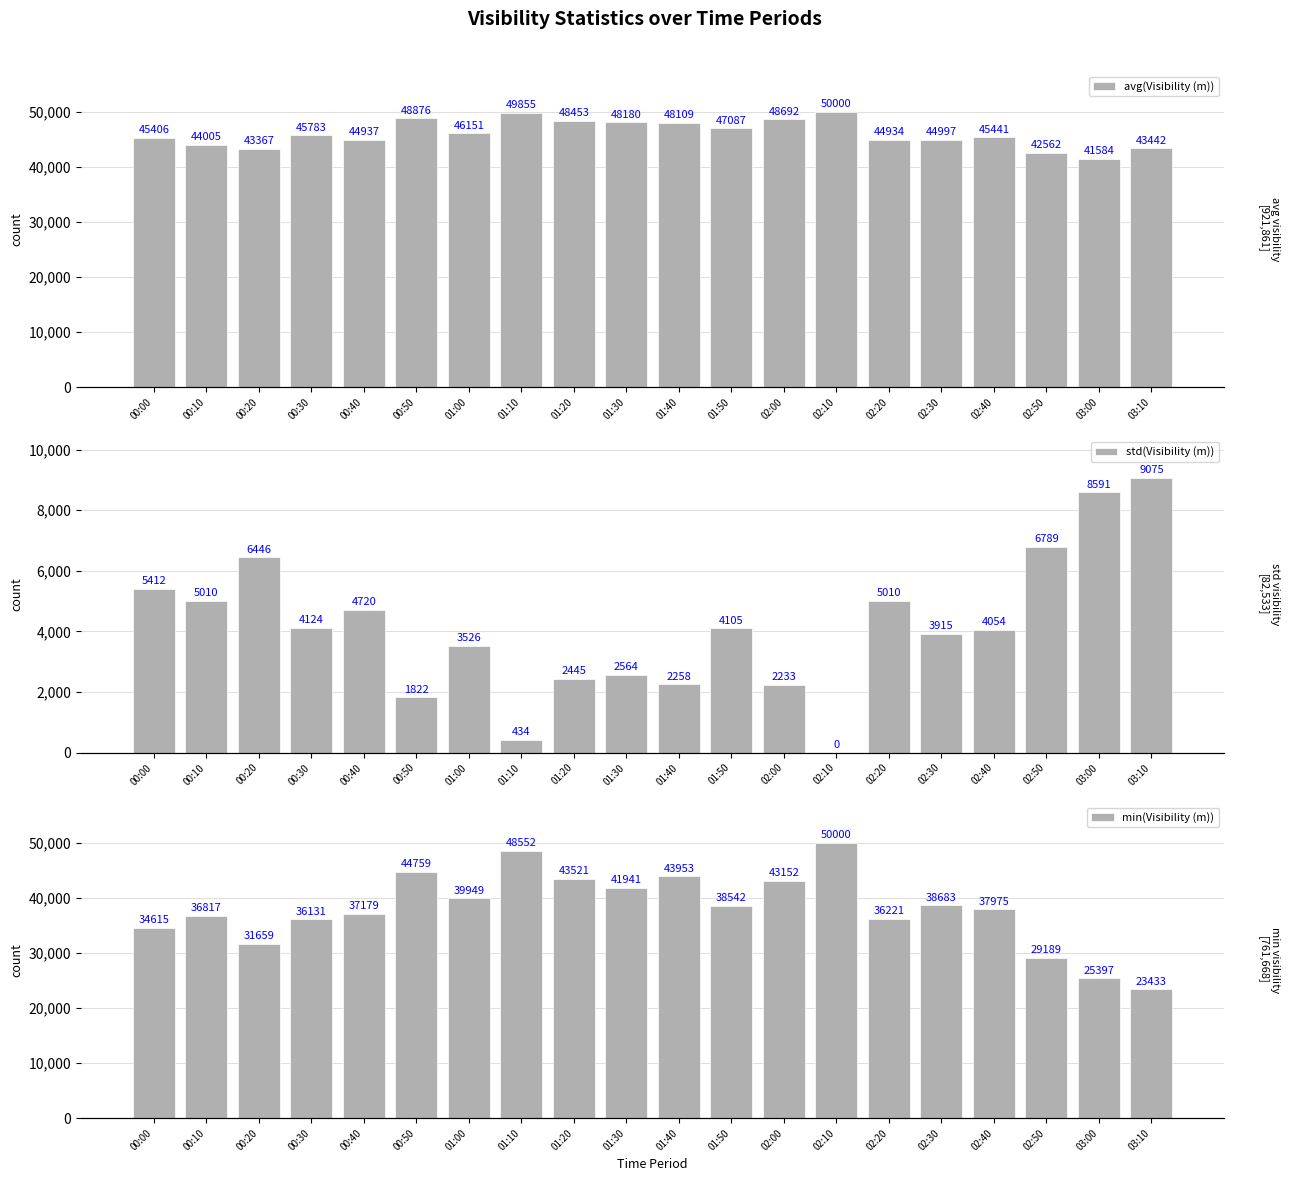

What position from the right is 00:00?

20